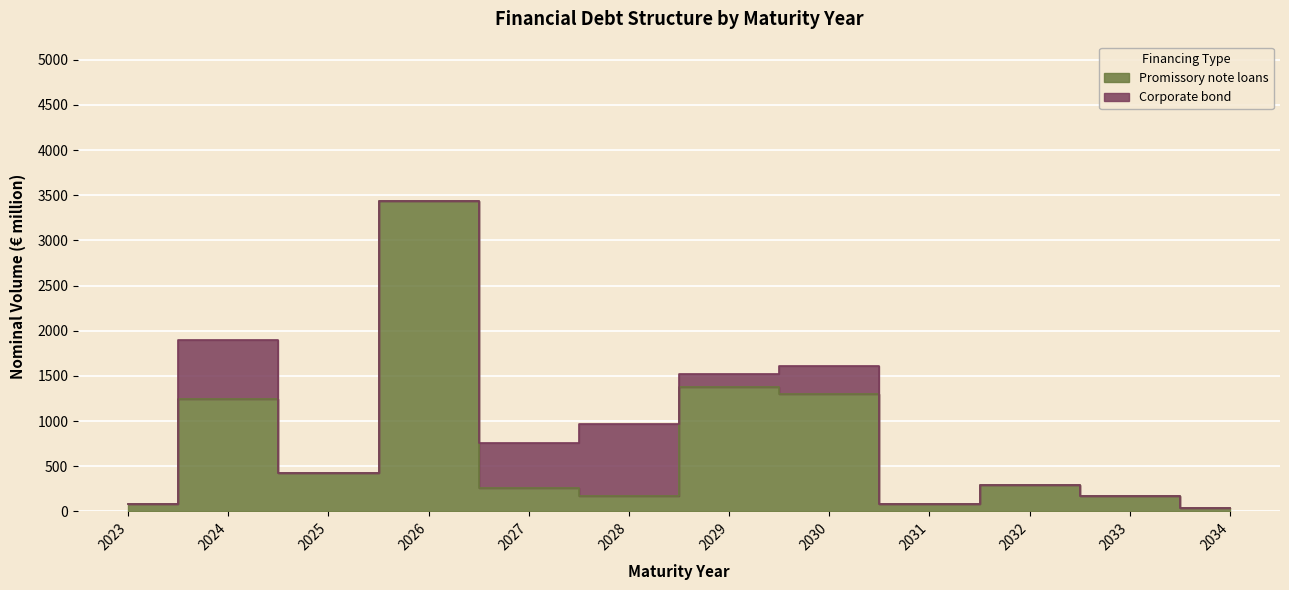

Between 2030 and 2025, which is larger?

2030